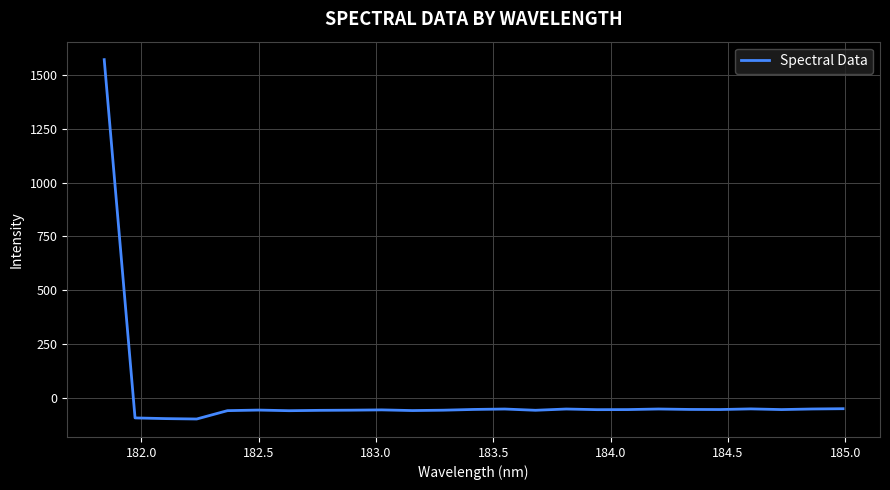

What is the minimum value shown in the chart?

-99.6